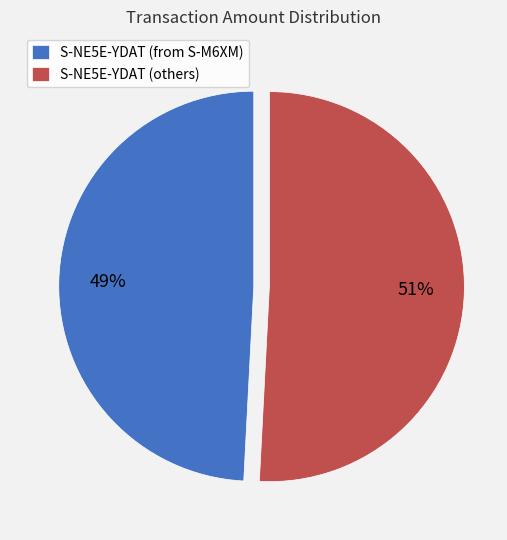

How many segments does this pie chart have?

2